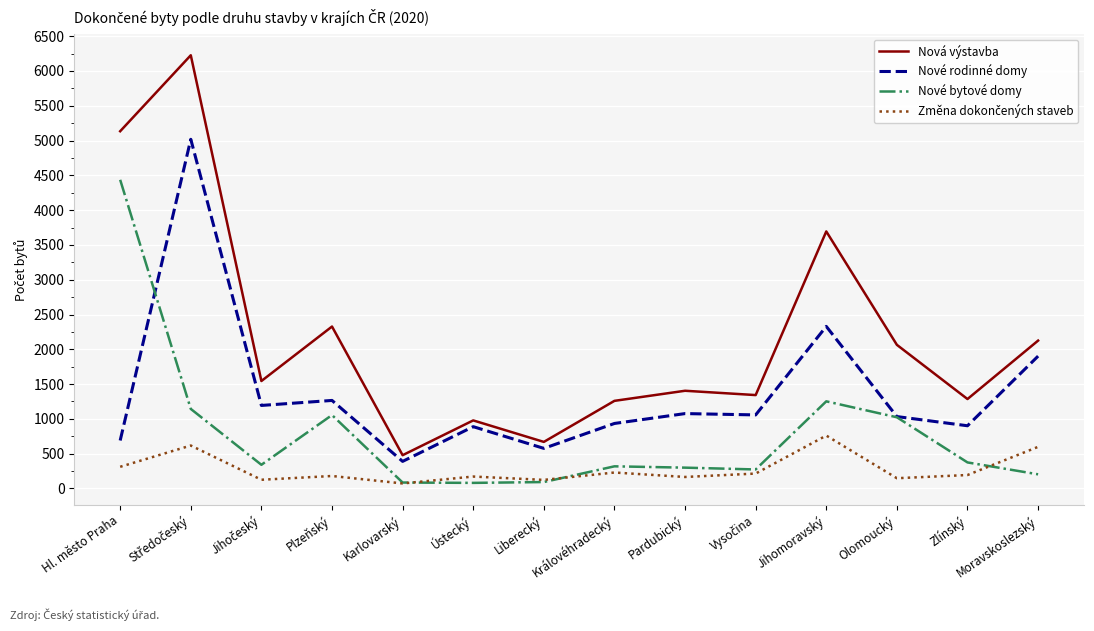

What is the total value across all series at Liberecký?

1460